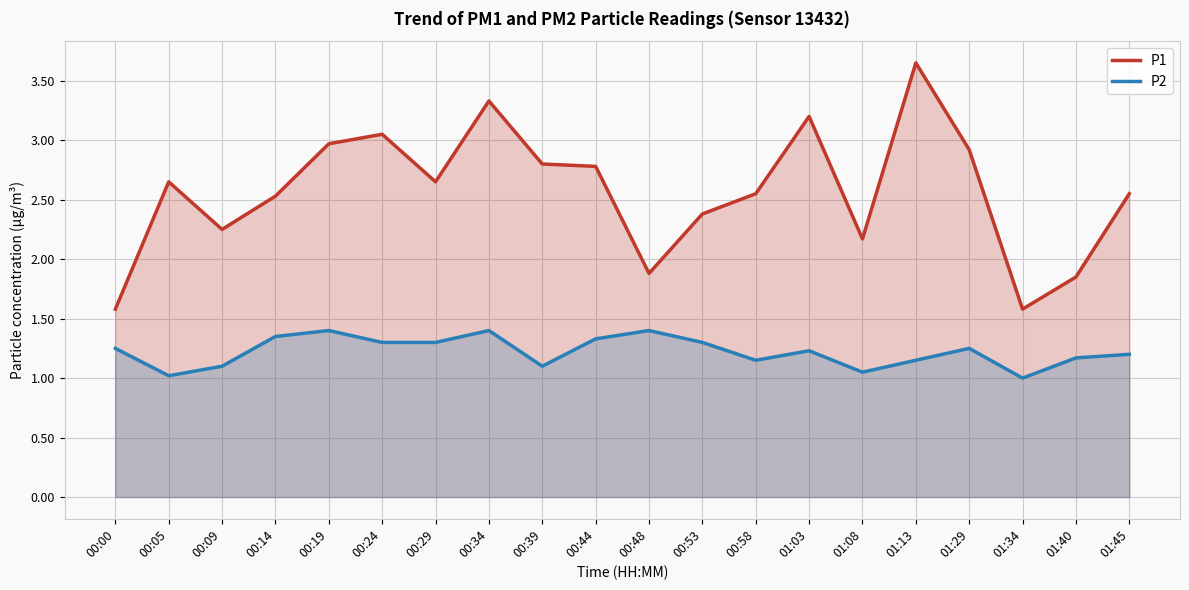

Does the chart display data point markers on the line(s)?

No